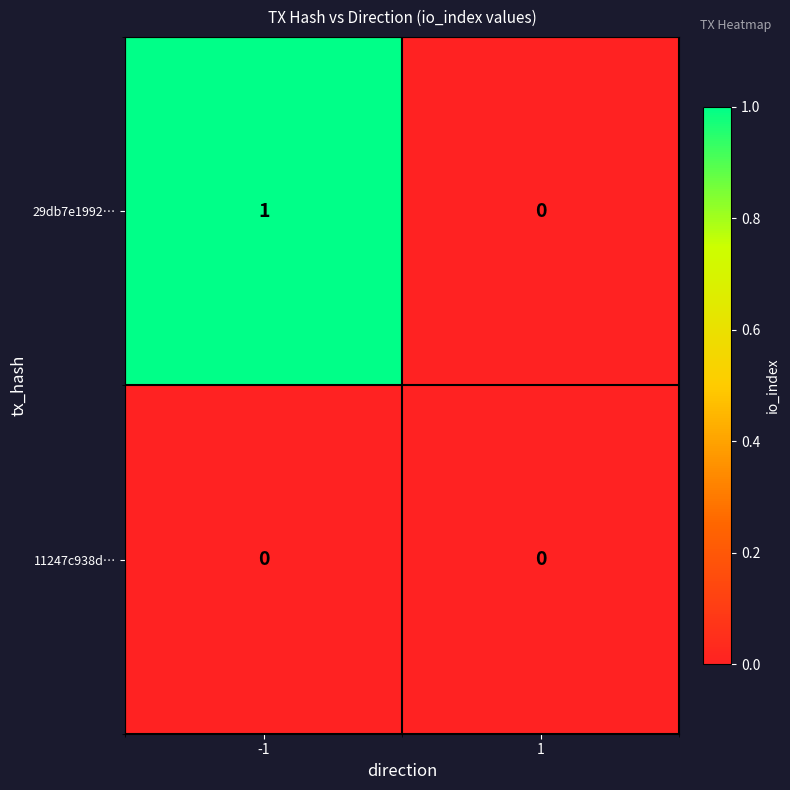

How many distinct data groups are displayed?

2